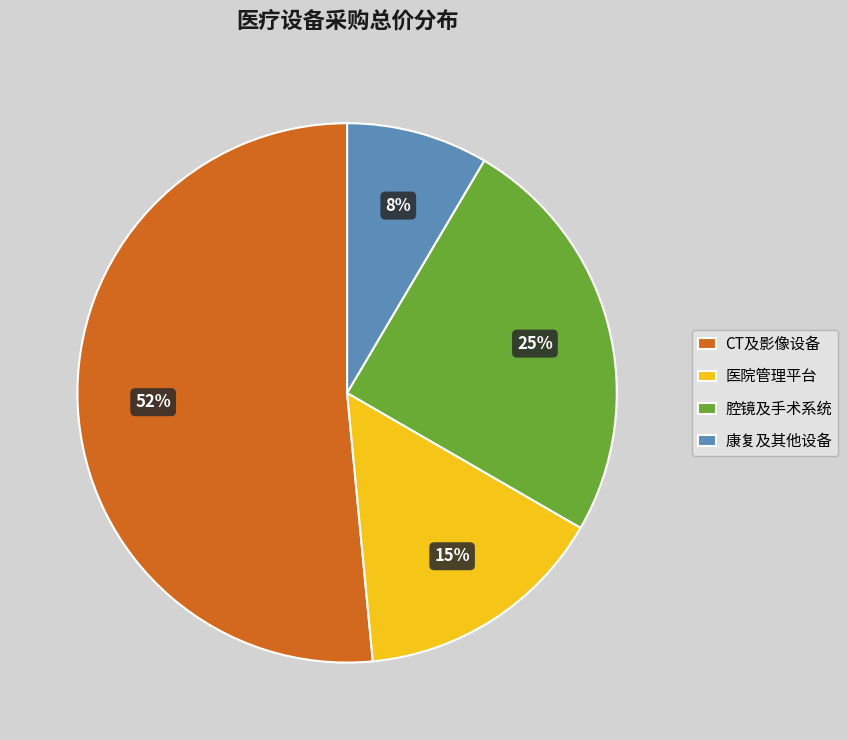

Combined, do 医院管理平台 and 腔镜及手术系统 account for over 50%?

No